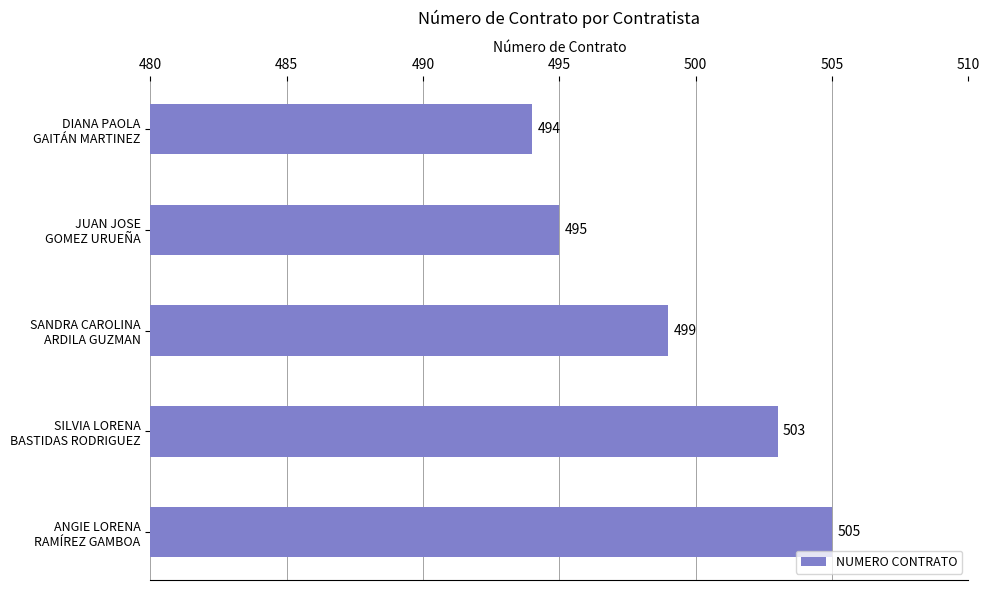

What is the greatest value displayed?

505